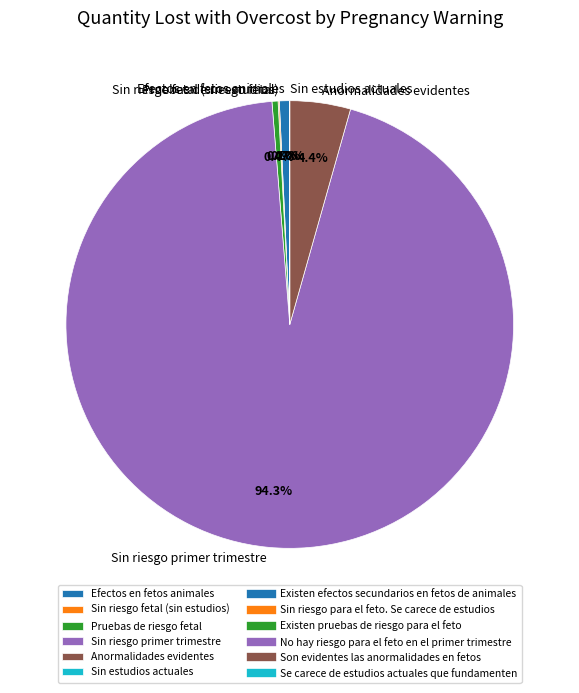

Which slice is the largest?

Sin riesgo primer trimestre